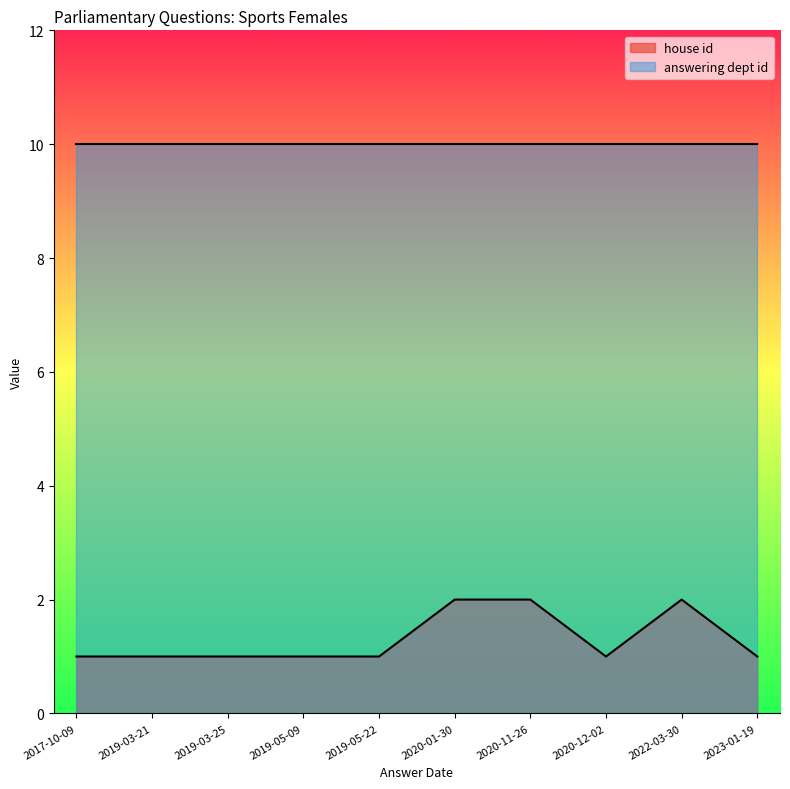

True or false: the data shows 1 at 2019-03-25.

True